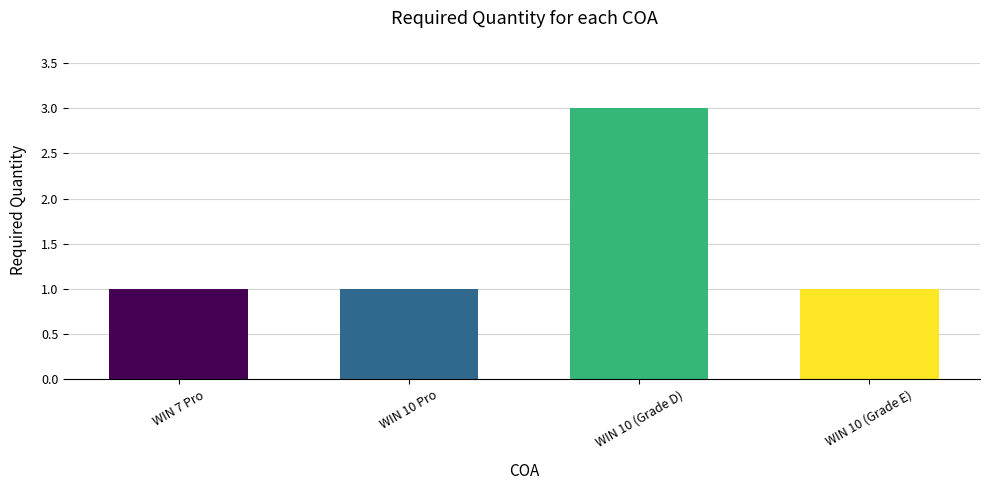

What is the approximate value at WIN 10 (Grade D)?

3